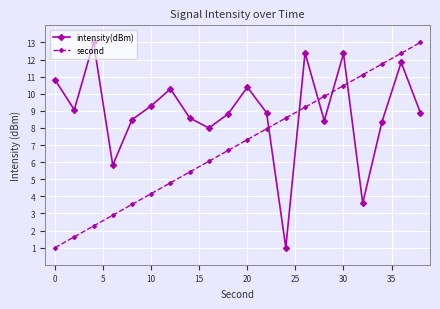

How many lines are shown in the chart?

2